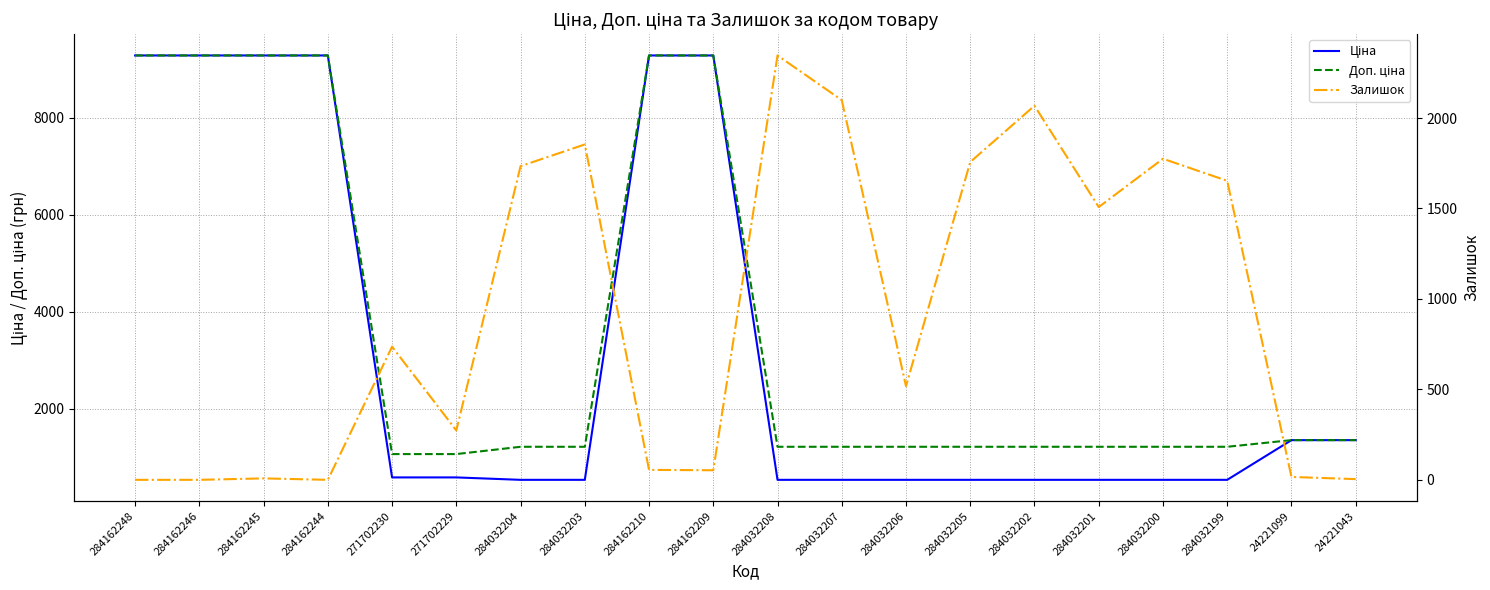

At which label does Ціна reach its peak?

284162248